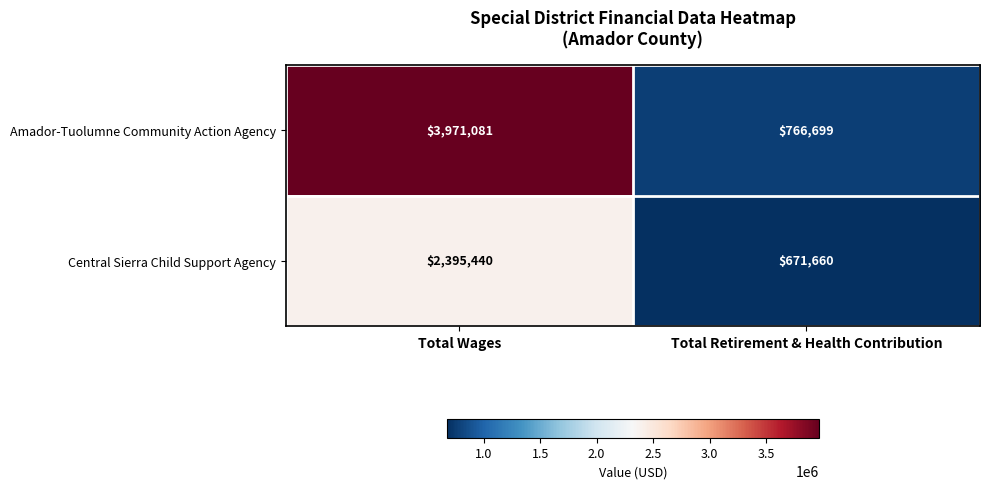

At how many categories does at least one series exceed 1856091?

1